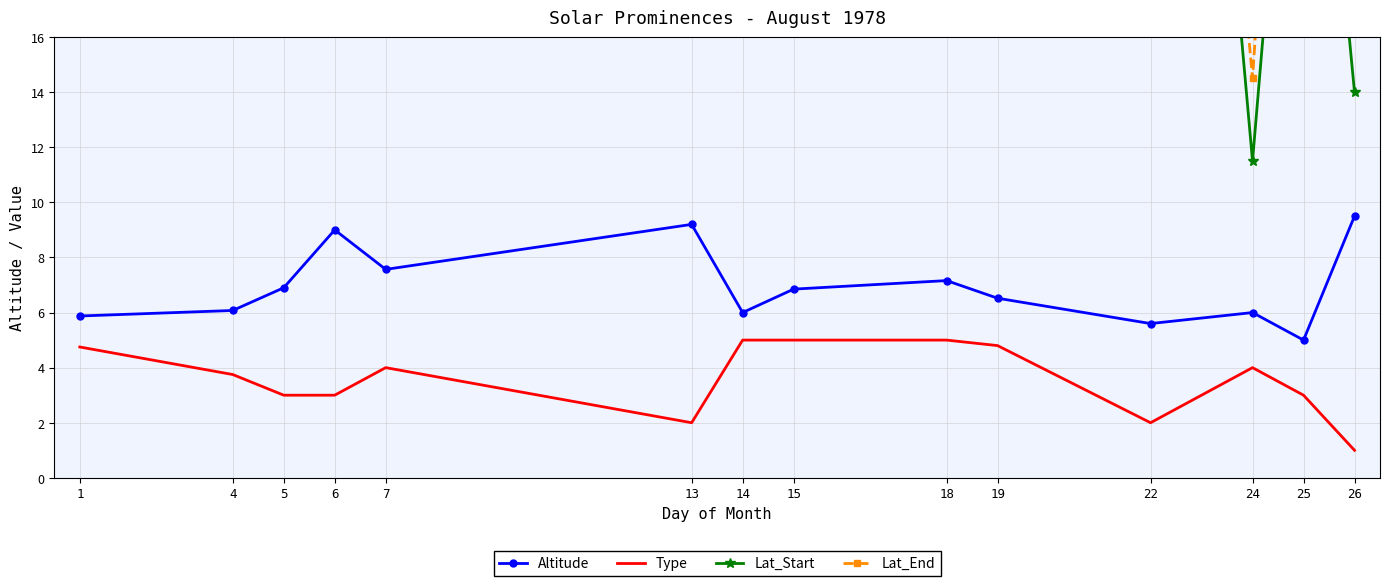

Which series changed the most between 7 and 26?

Lat_Start